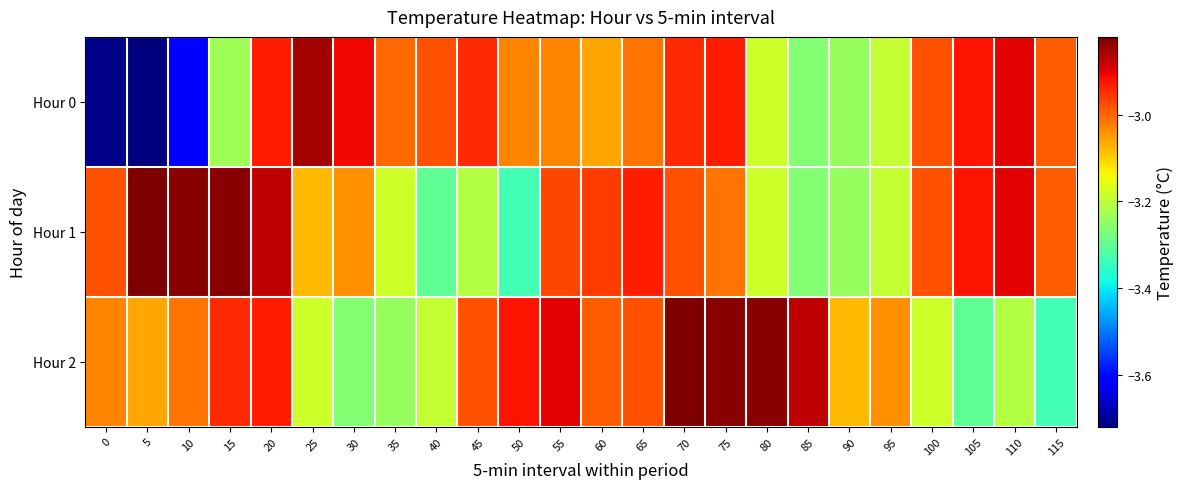

What is the smallest value displayed?

-3.7